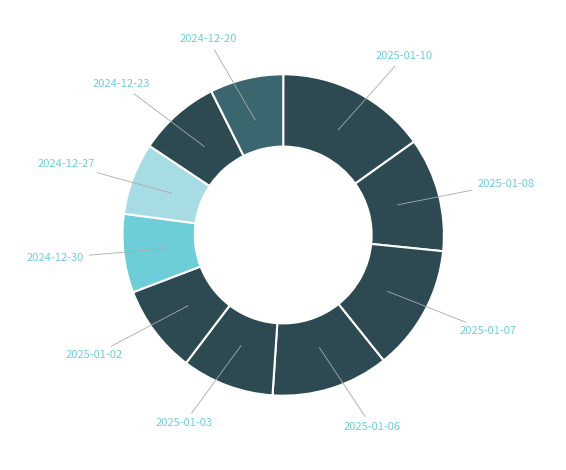

Does any single category account for the majority?

No